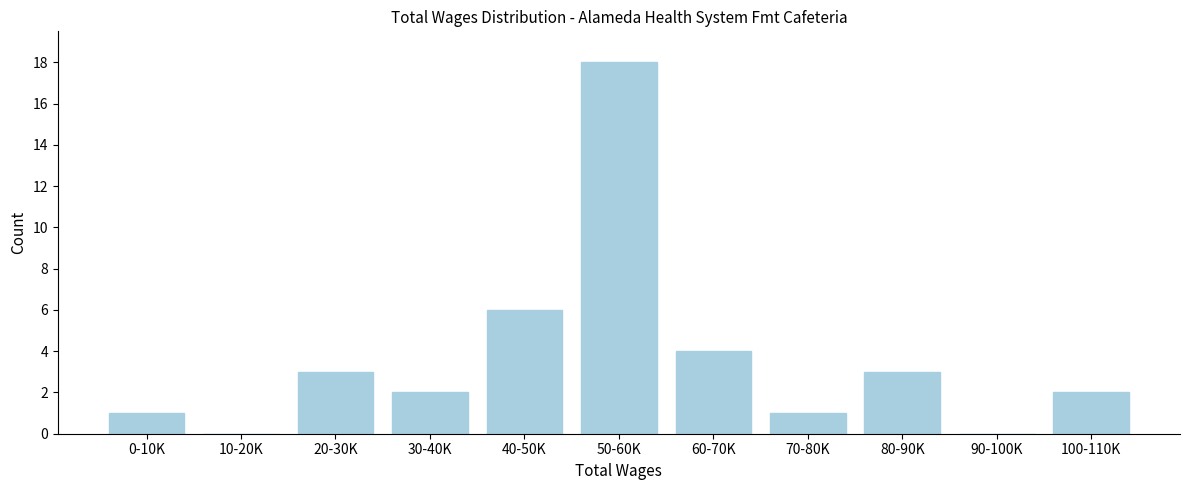

Reading left to right, transcribe all the data shown in this chart.

0-10K=1	10-20K=0	20-30K=3	30-40K=2	40-50K=6	50-60K=18	60-70K=4	70-80K=1	80-90K=3	90-100K=0	100-110K=2